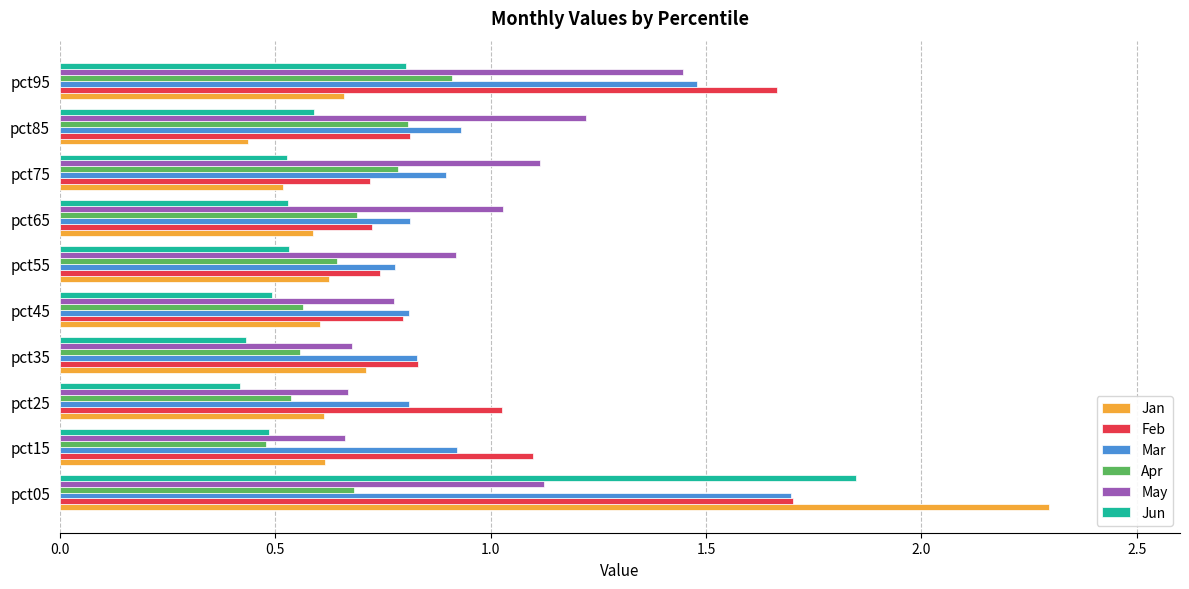

What is the sum of all Feb values?

10.1